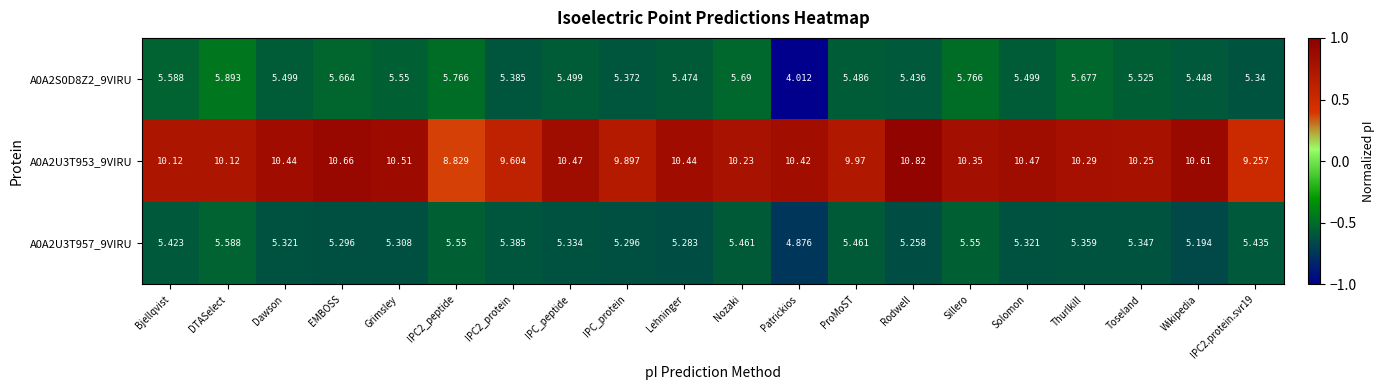

Where is A0A2U3T957_9VIRU nearest to the value 5?

Patrickios